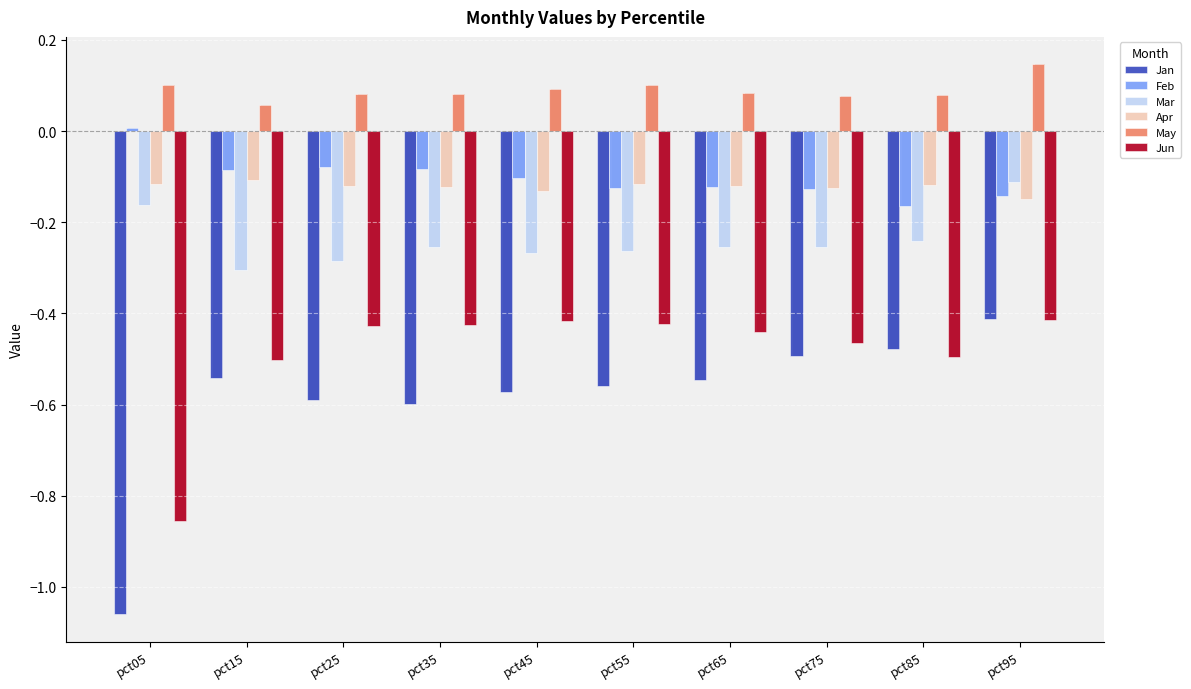

Is it true that Feb equals -0.1 at pct25?

False